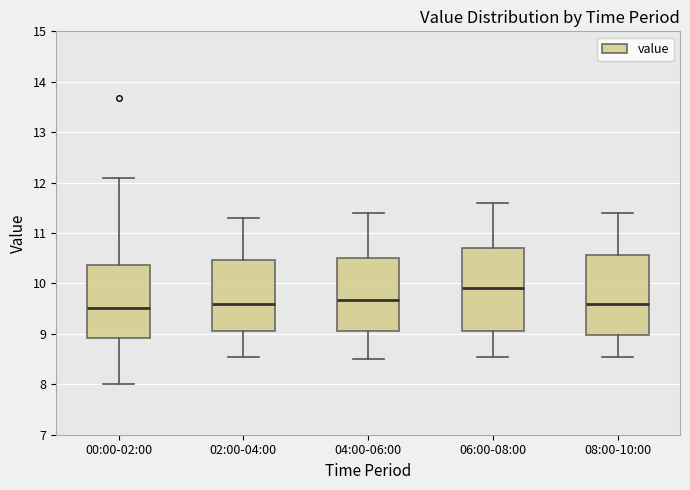

Reading left to right, transcribe this box plot: for each box, give where its median line is, the range the box spans, and where its two whiskers end, as read against the y-axis. The values are not printed on the chart, so give them approximately, as read against the axis.

00:00-02:00: median 9.5, box 8.9 to 10.4, whiskers 8.0 to 12.1
02:00-04:00: median 9.6, box 9.1 to 10.5, whiskers 8.6 to 11.3
04:00-06:00: median 9.7, box 9.1 to 10.5, whiskers 8.5 to 11.4
06:00-08:00: median 9.9, box 9.1 to 10.7, whiskers 8.6 to 11.6
08:00-10:00: median 9.6, box 9.0 to 10.6, whiskers 8.6 to 11.4